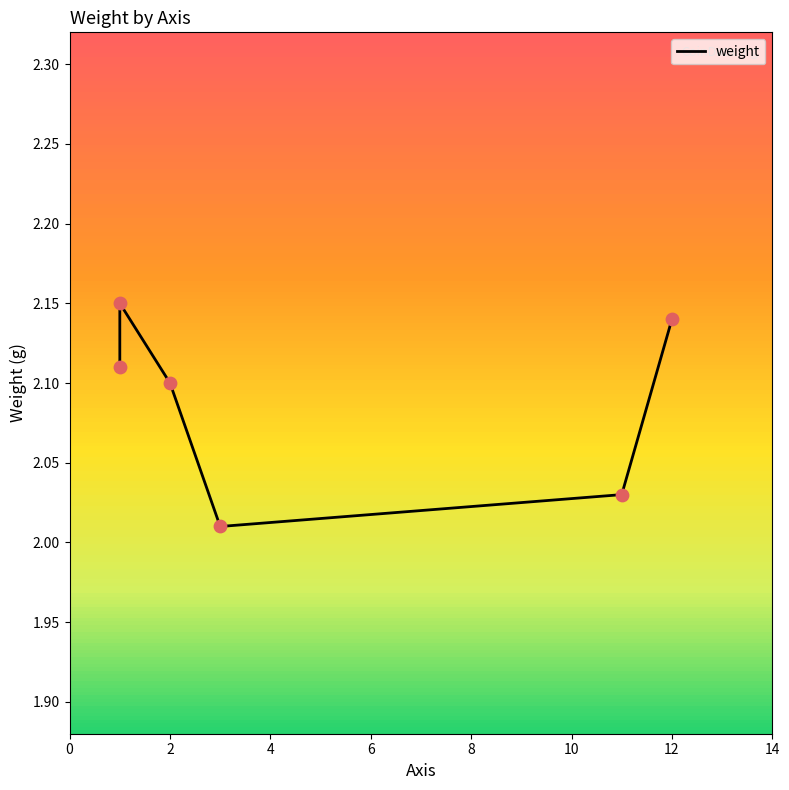

Which has a higher value, 4 or 8?

4